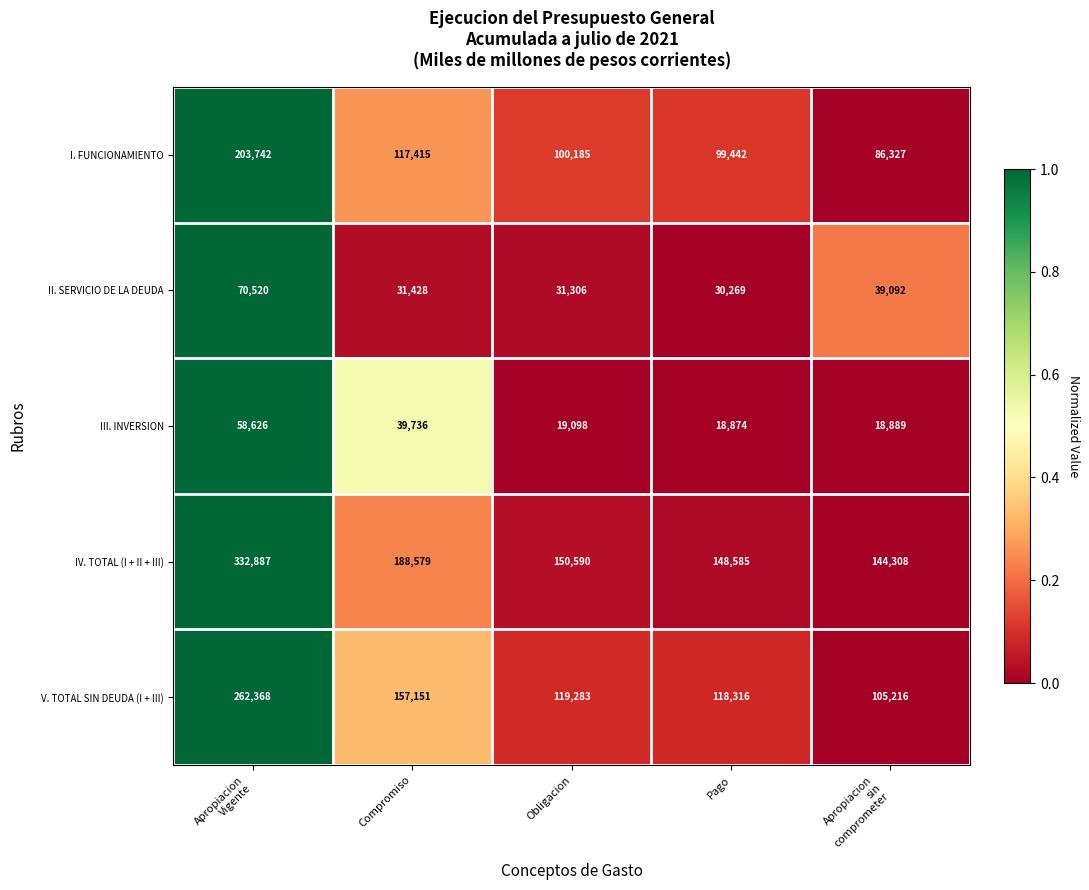

What is the greatest value displayed?

332887